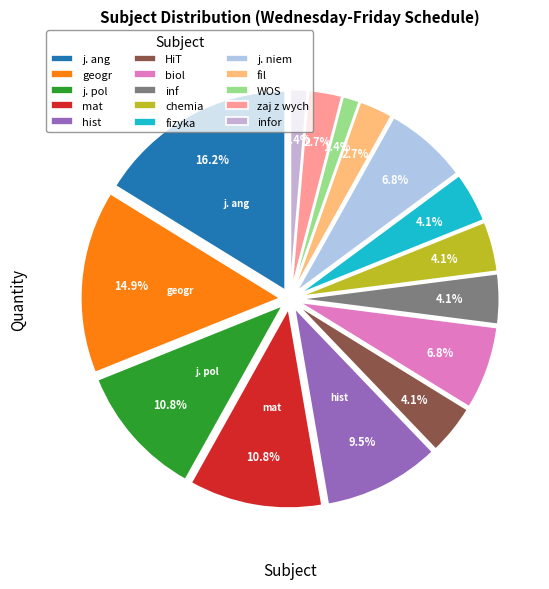

Combined, what portion of the pie is j. ang and chemia?

20.3%